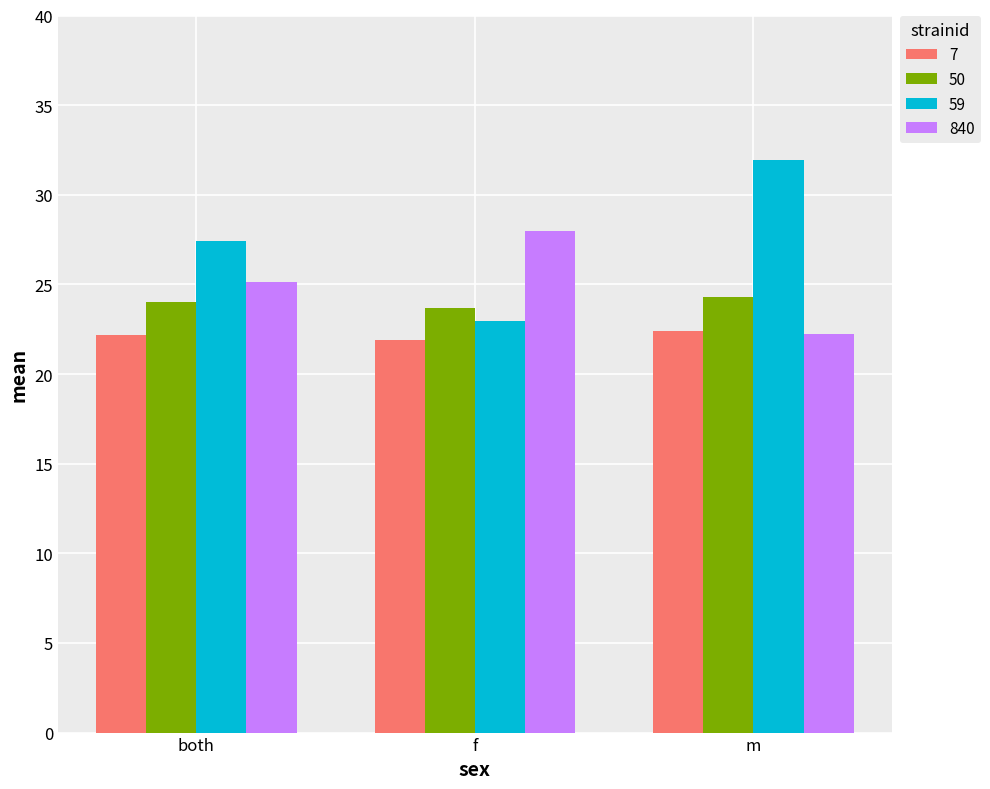

How many series are shown in this chart?

4